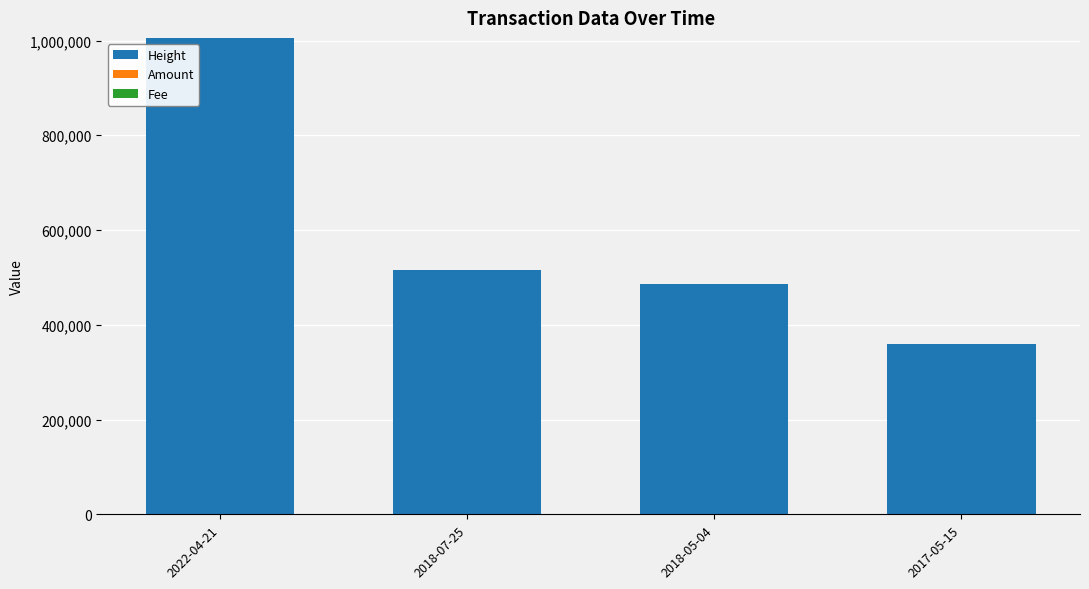

The value of Height at 2022-04-21 is 1005560.0. True or false?

True